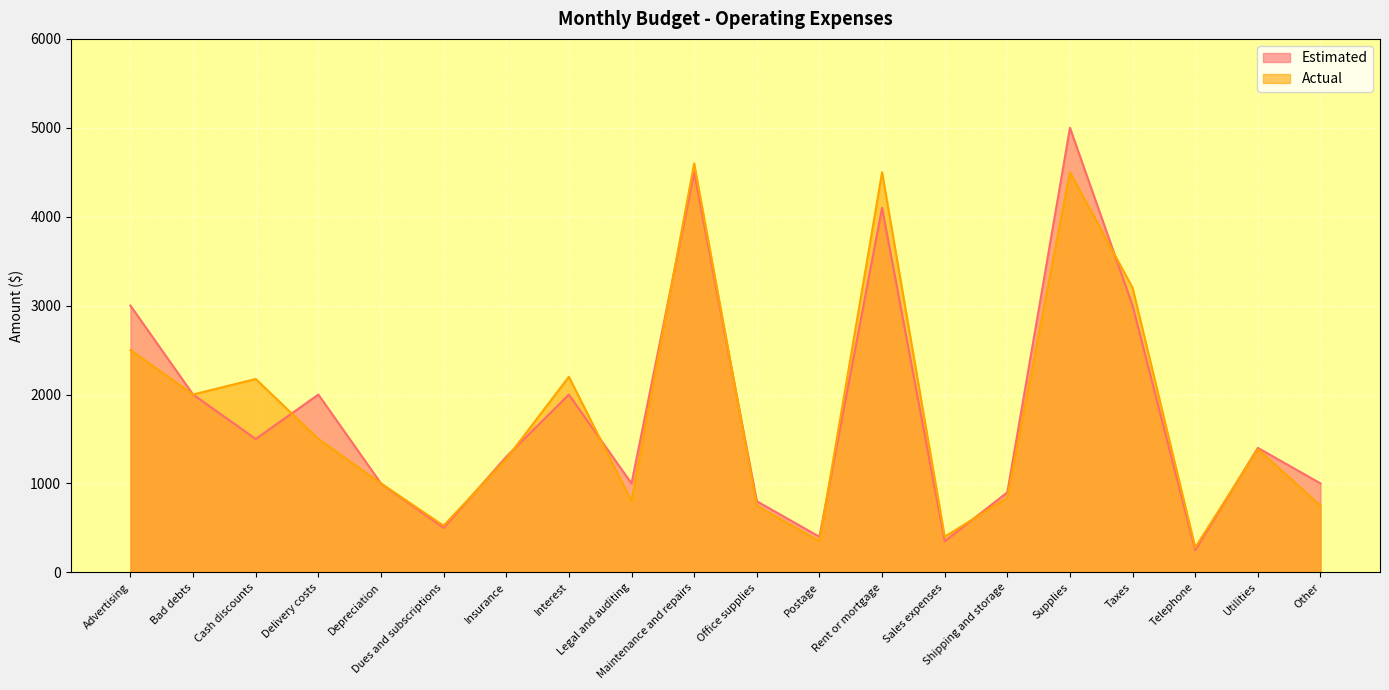

What is the spread (max minus min) of values at Shipping and storage?

60